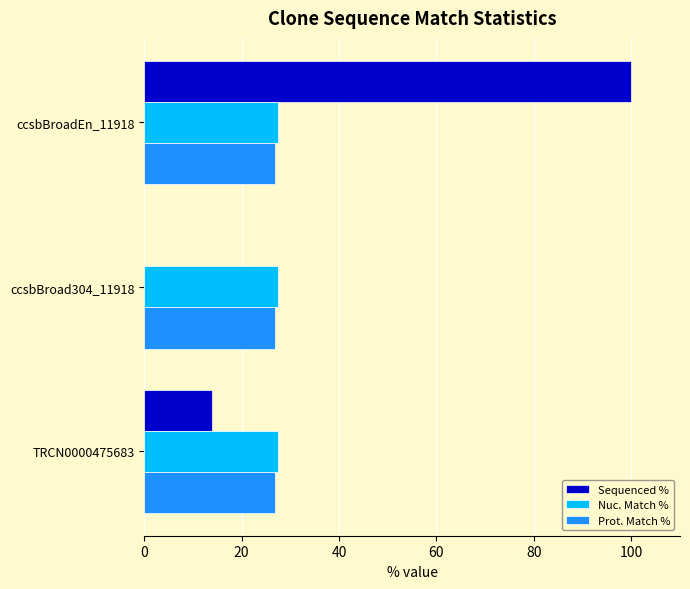

What is the total value across all series at TRCN0000475683?

68.4